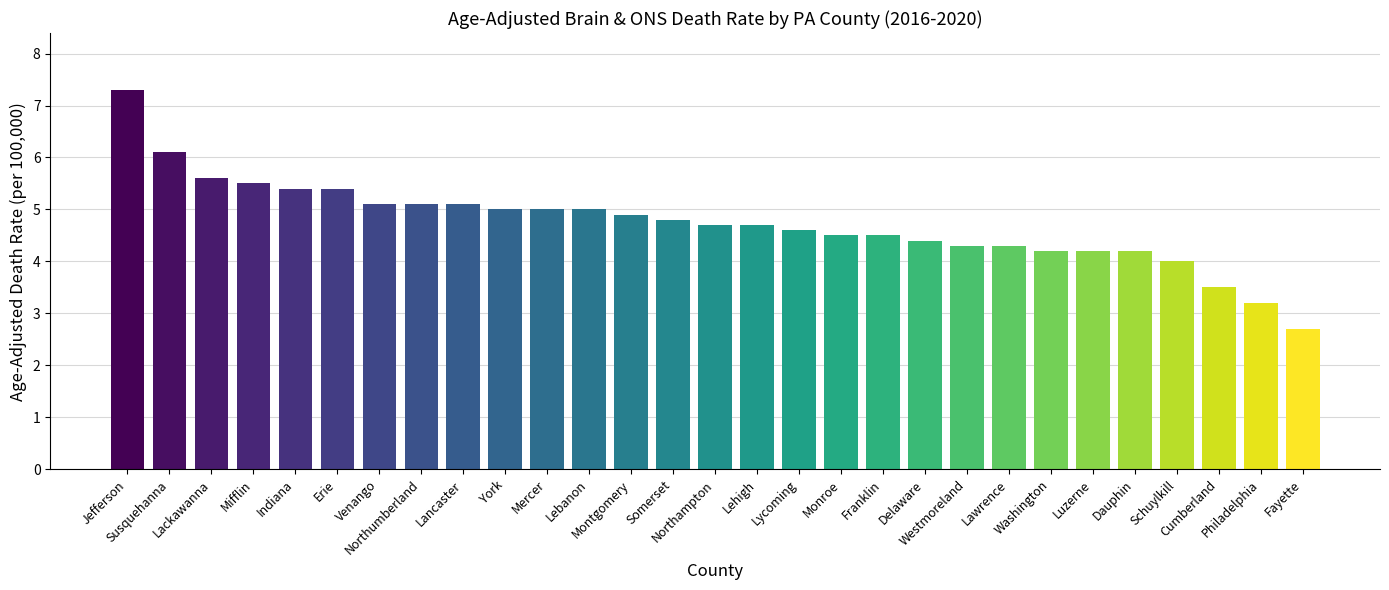

What is the sum of all values?

137.3